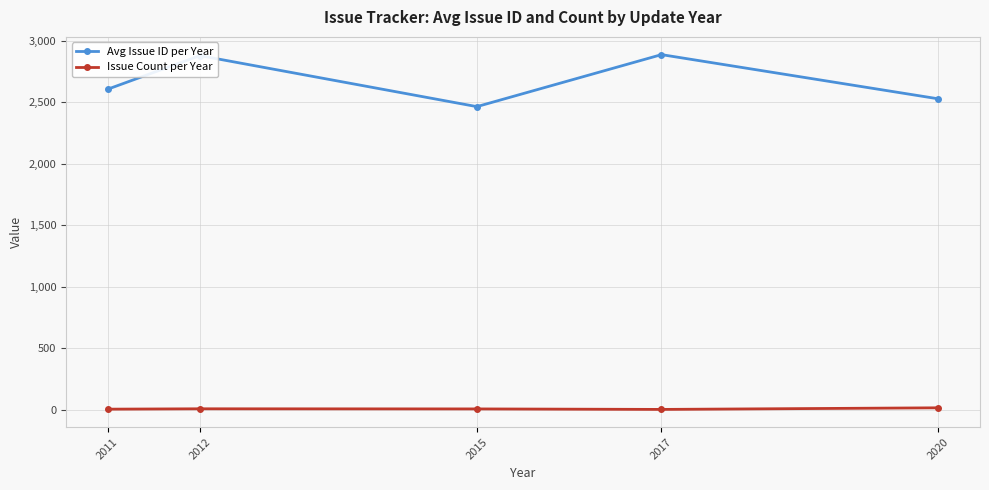

What is the value of the Issue Count per Year point at the 5th from the left?

15.0